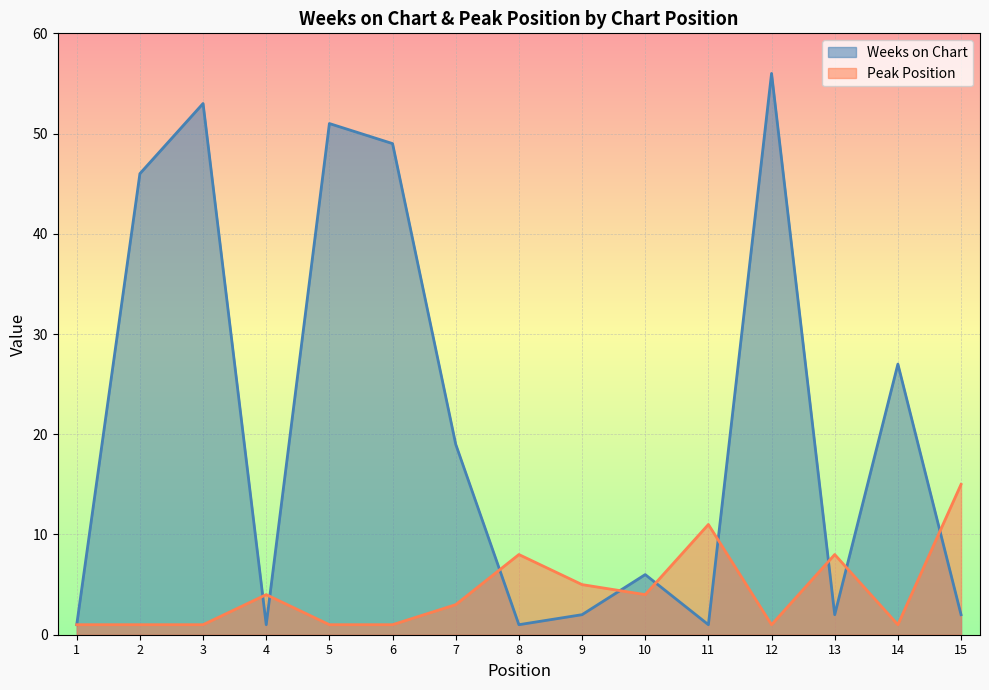

What is the sum of all Peak Position values?

65